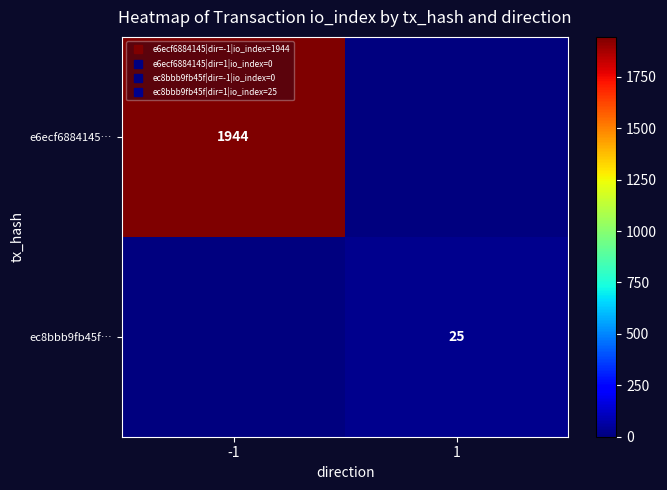

Which series has the largest total across all categories?

e6ecf6884145…